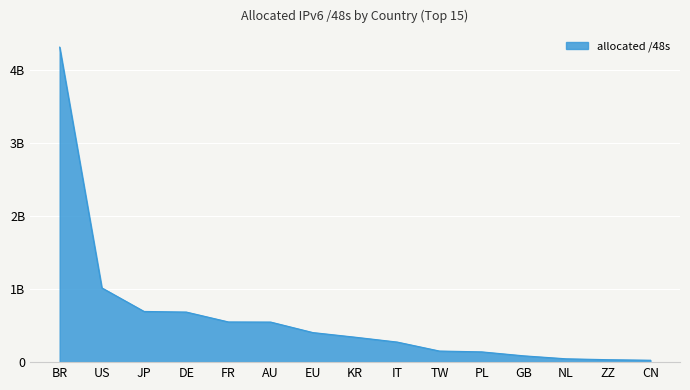

What is the value of the 14th point from the left?

33554432